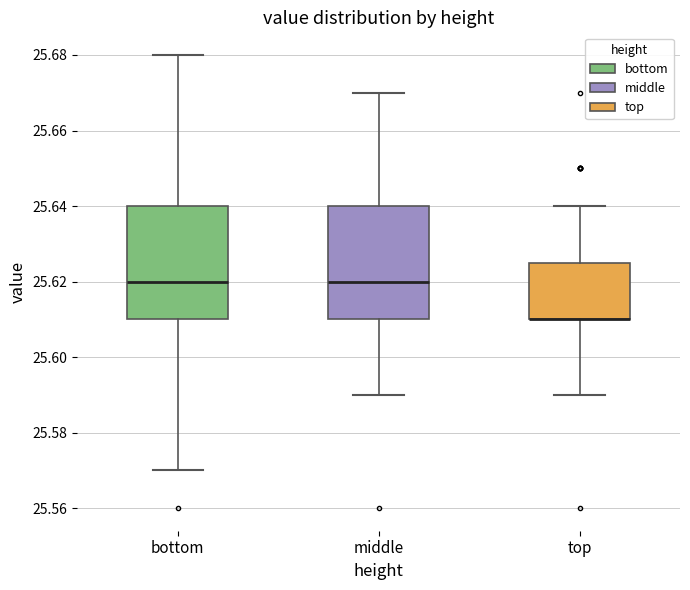

Where is the upper edge of the box for top on the y-axis? The values are not printed on the chart, so give them approximately, as read against the axis.

25.626